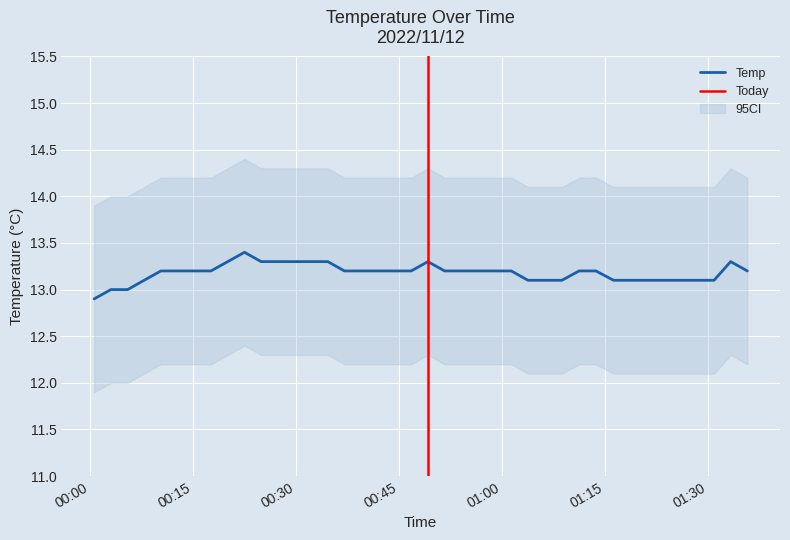

Reading left to right, extract all data points from this chart.

12.9	13.0	13.0	13.1	13.2	13.2	13.2	13.2	13.3	13.4	13.3	13.3	13.3	13.3	13.3	13.2	13.2	13.2	13.2	13.2	13.3	13.2	13.2	13.2	13.2	13.2	13.1	13.1	13.1	13.2	13.2	13.1	13.1	13.1	13.1	13.1	13.1	13.1	13.3	13.2